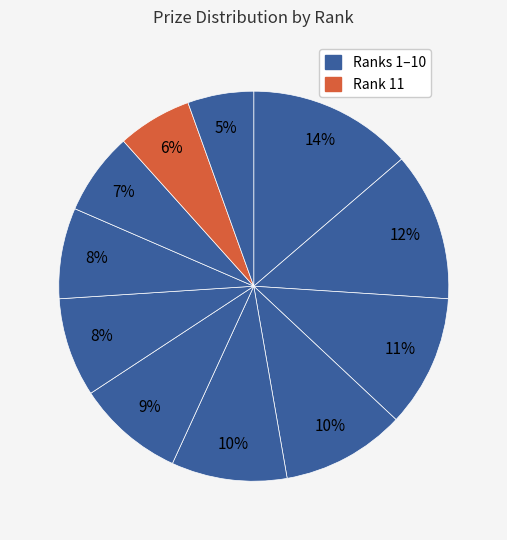

How many segments does this pie chart have?

11